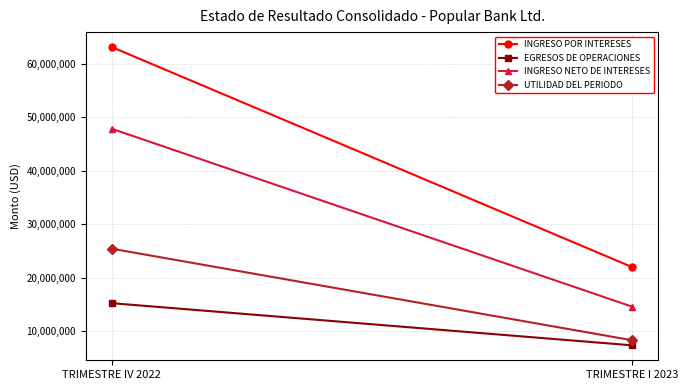

What is the total value across all series at TRIMESTRE IV 2022?

151729214.5